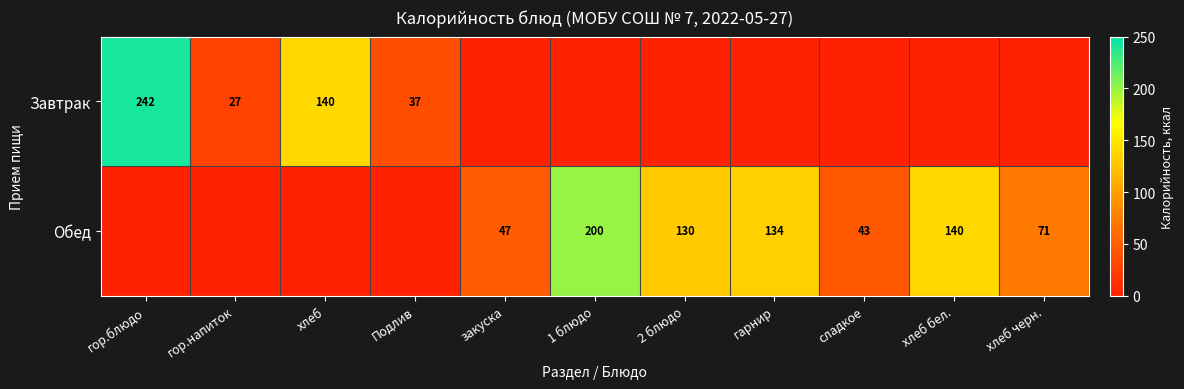

What is the spread (max minus min) of values at гор.напиток?

27